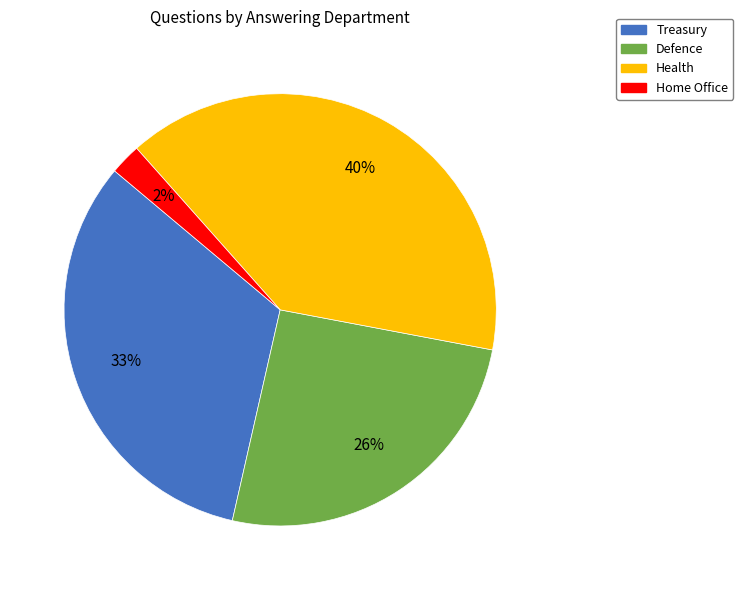

To the nearest percent, what portion does Health represent?

40%